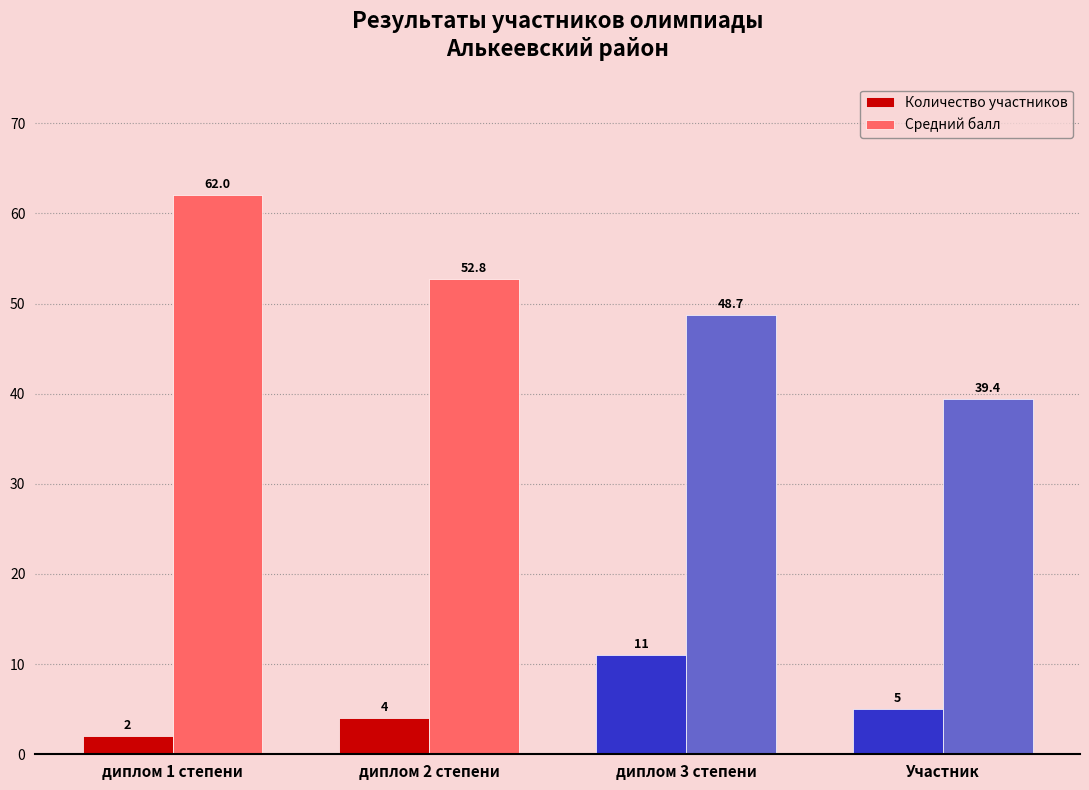

Where is Количество участников nearest to the value 6?

Участник